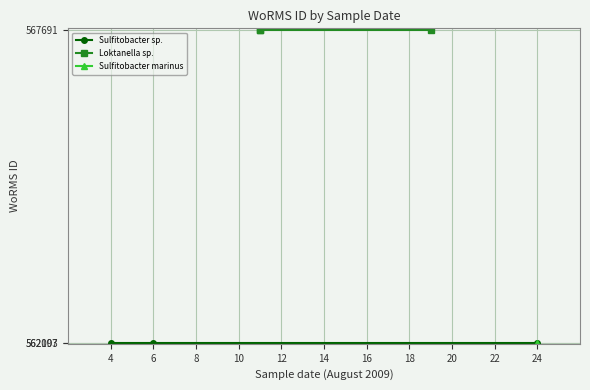

Which series changed the most between 4 and 8?

Sulfitobacter sp.